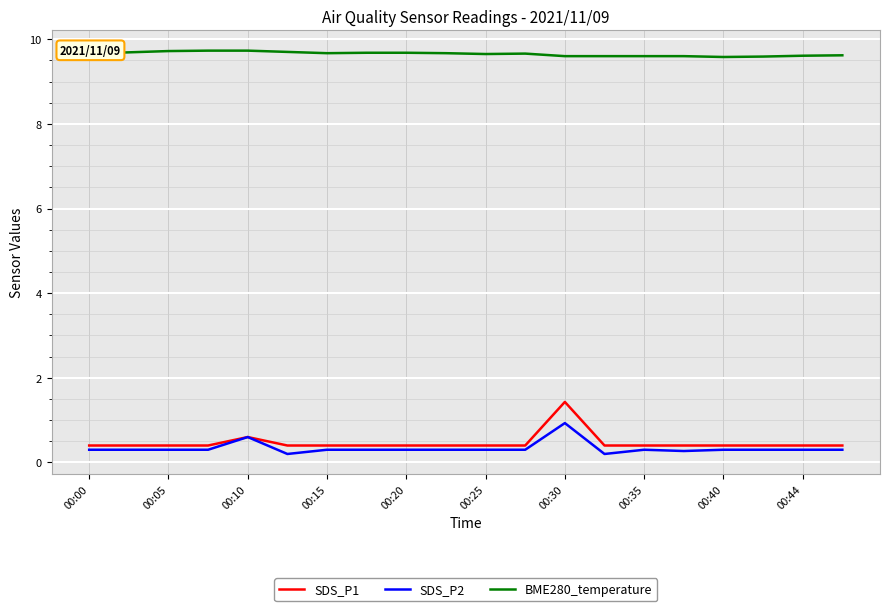

What is the minimum value shown in the chart?

0.2